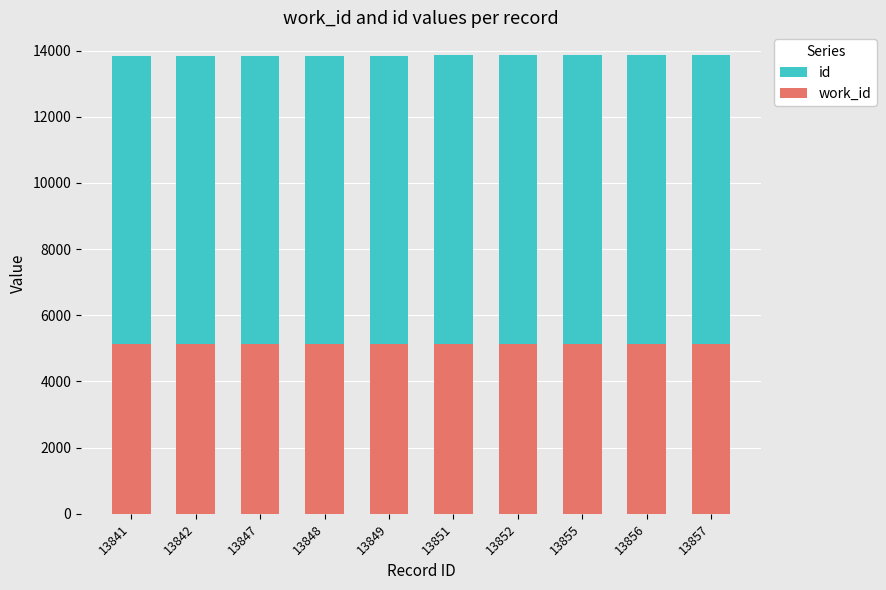

What is the value of the id bar at the 2nd from the left?

13842